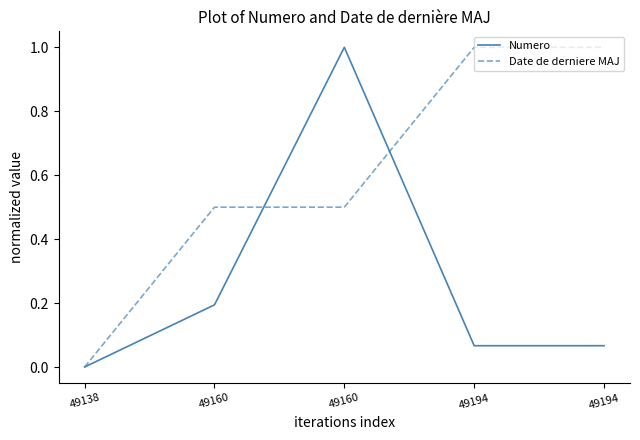

What is the value of the Date de derniere MAJ point at the 3rd from the left?

0.5